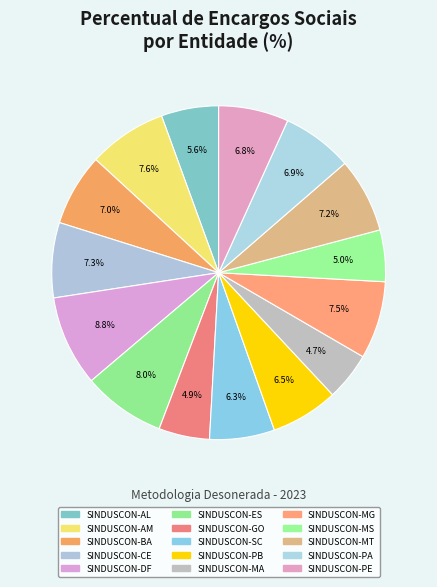

Count the number of slices in the pie.

15